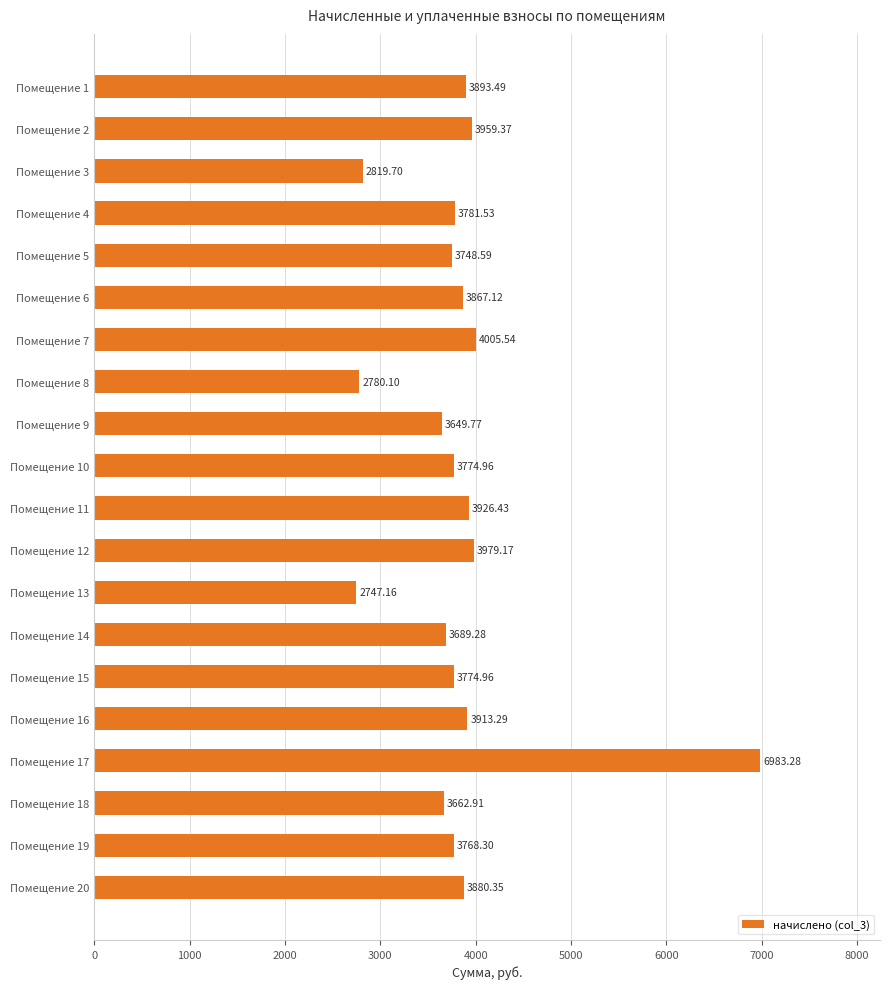

What is the change in value from Помещение 17 to Помещение 19?

-3215.0